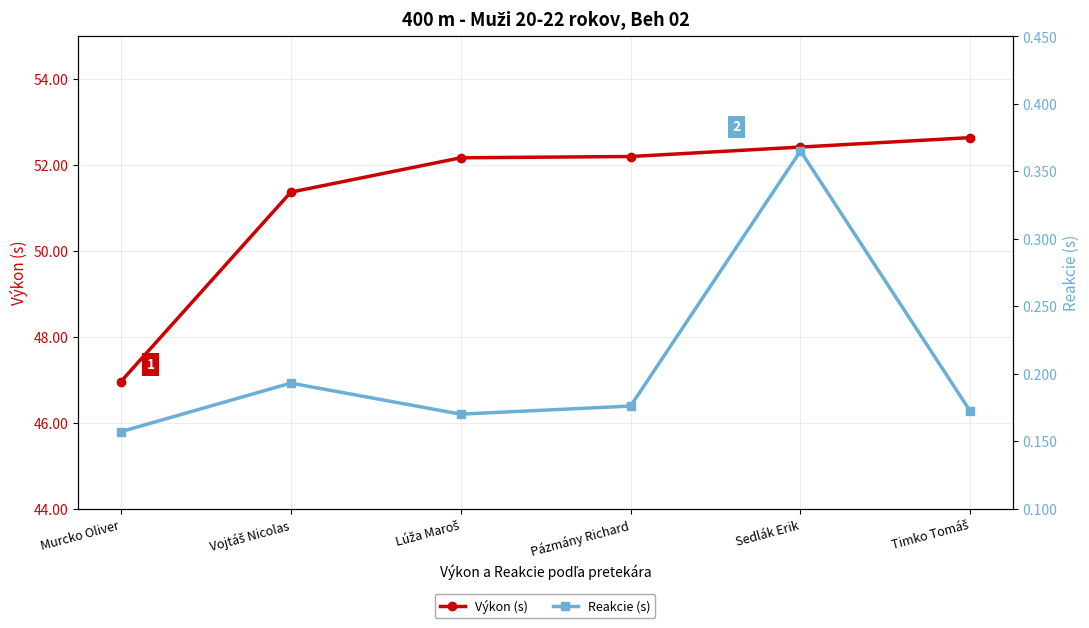

True or false: Výkon (s) and Reakcie (s) cross at least once.

False